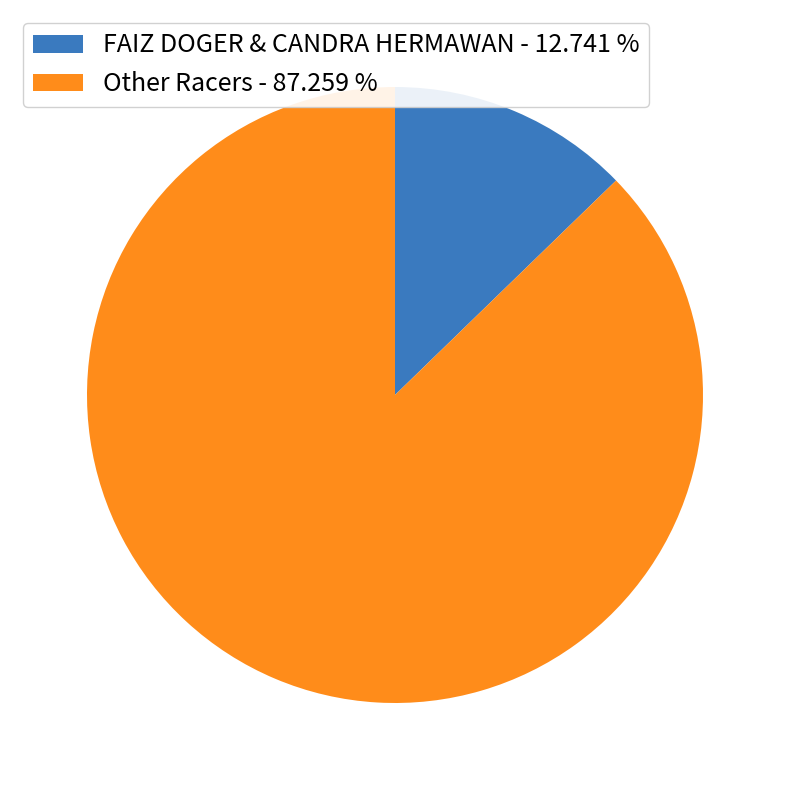

What is the smallest slice in the pie chart?

FAIZ DOGER & CANDRA HERMAWAN - 12.741 %